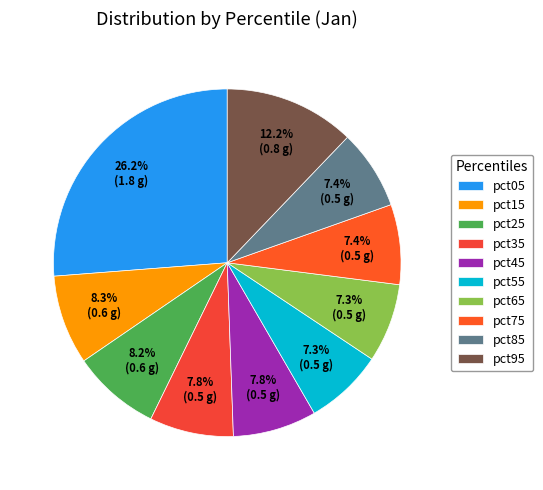

Count the number of slices in the pie.

10